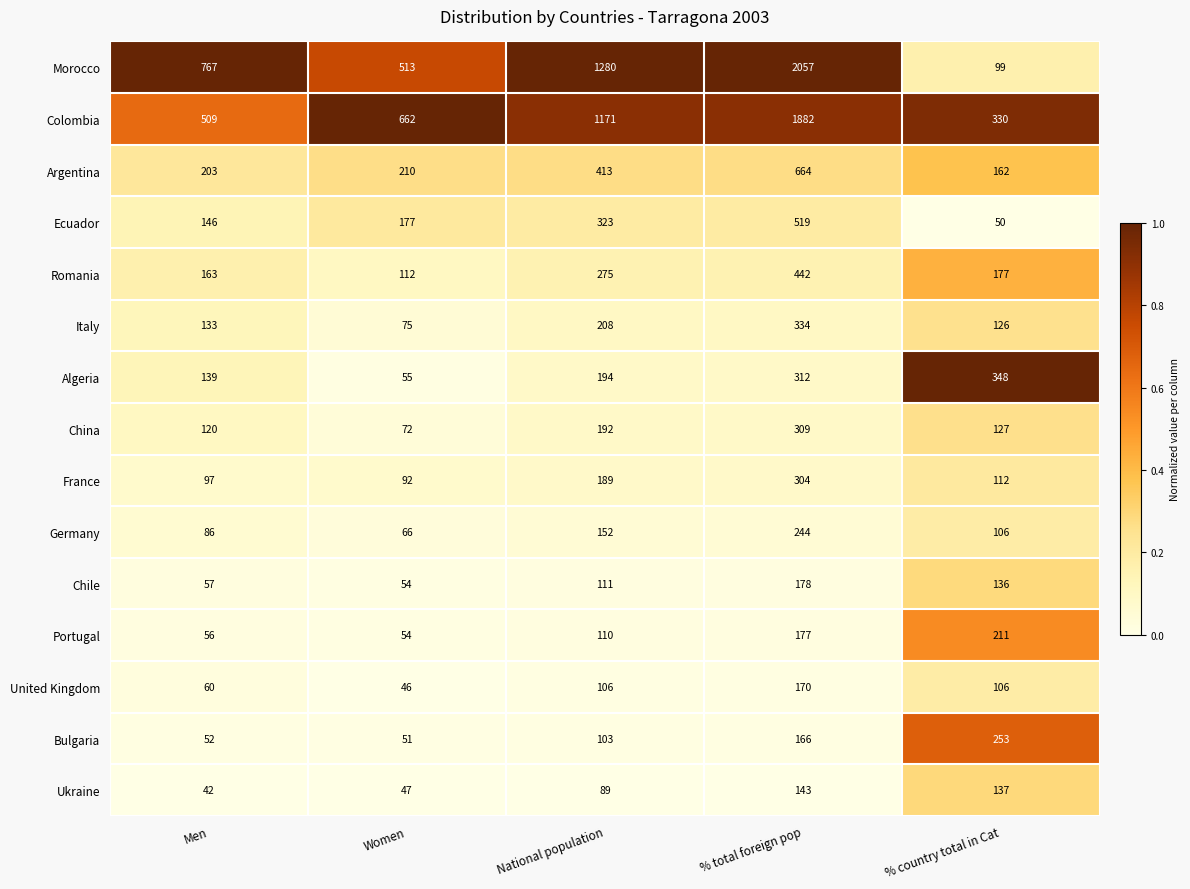

Rank the series at National population from highest to lowest value.

Morocco, Colombia, Argentina, Ecuador, Romania, Italy, Algeria, China, France, Germany, Chile, Portugal, United Kingdom, Bulgaria, Ukraine